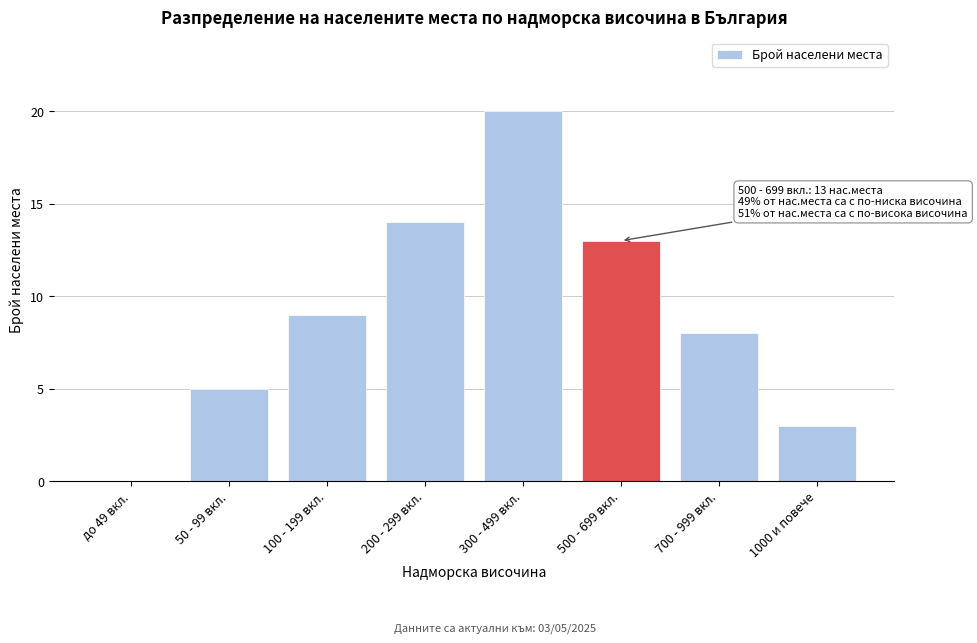

What is the greatest value displayed?

20